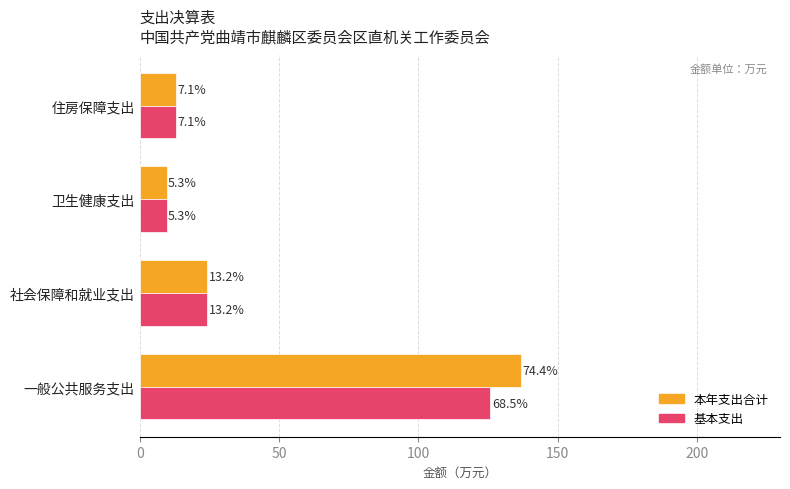

What are all the series names shown in the legend?

本年支出合计, 基本支出